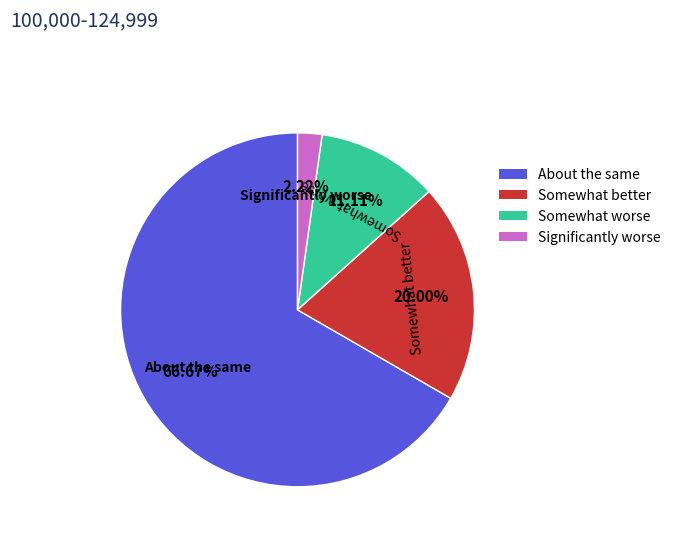

Which category has the biggest portion of the pie?

About the same